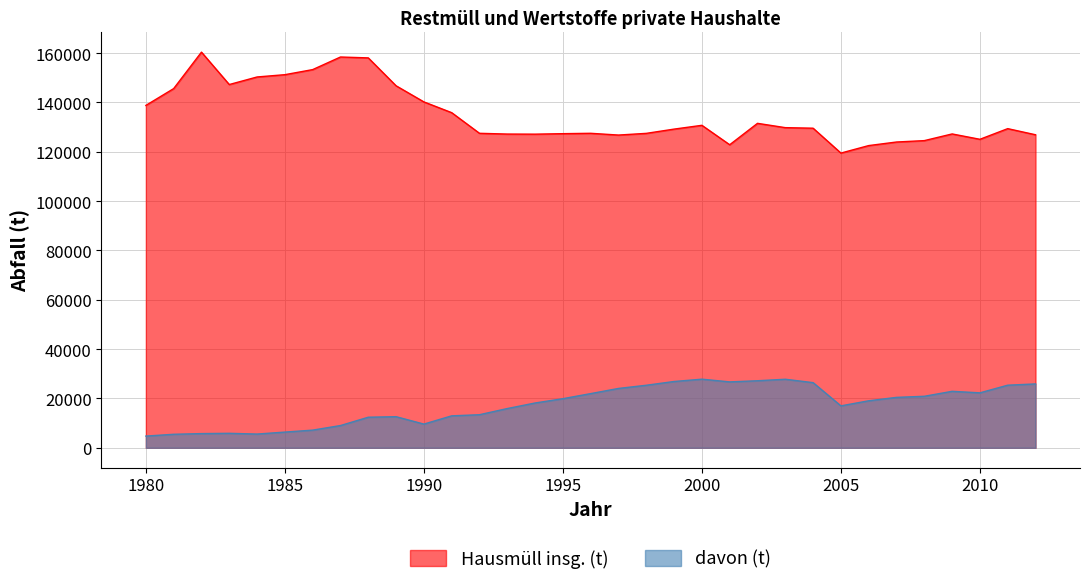

How many data points in Hausmüll insg. (t) are less than 129393?

16